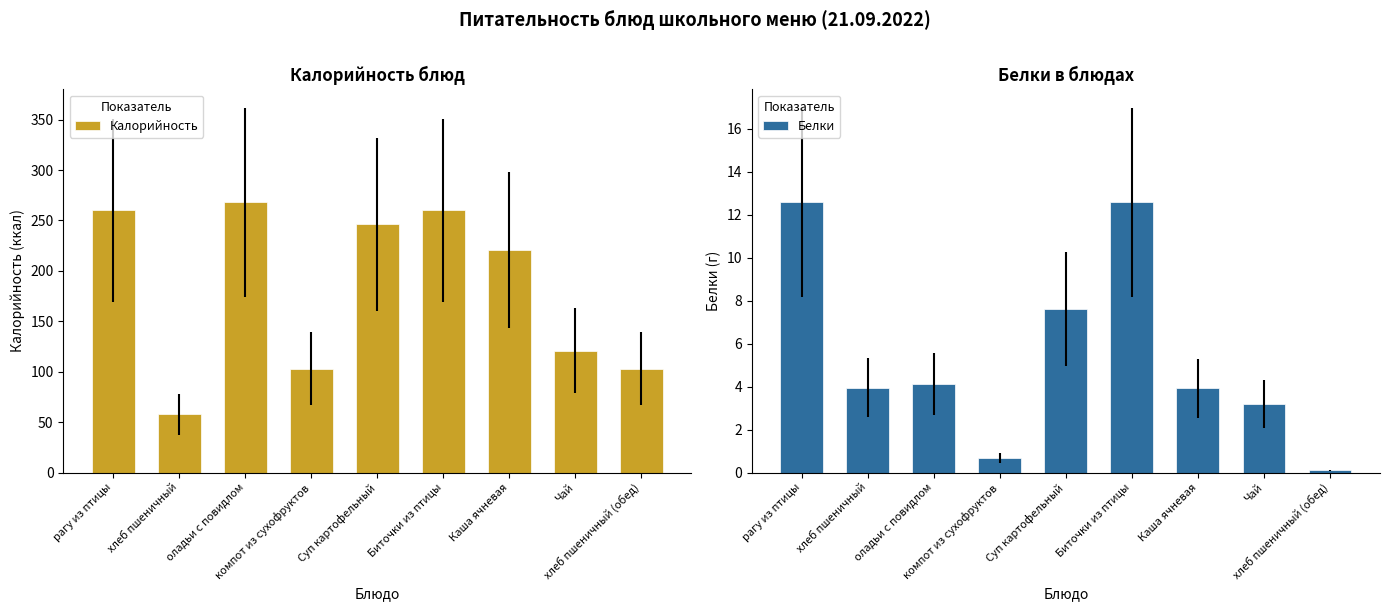

At which label is Калорийность closest to 163?

Чай